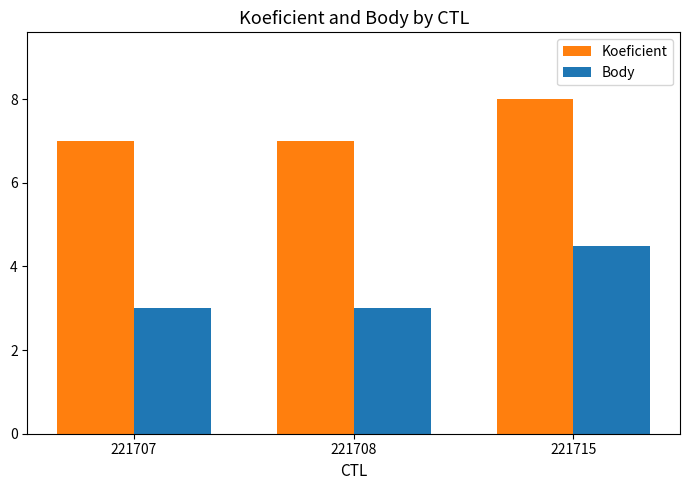

Reading right to left, what are all the values shown in this chart?

Koeficient: 8.0	7.0	7.0
Body: 4.5	3.0	3.0